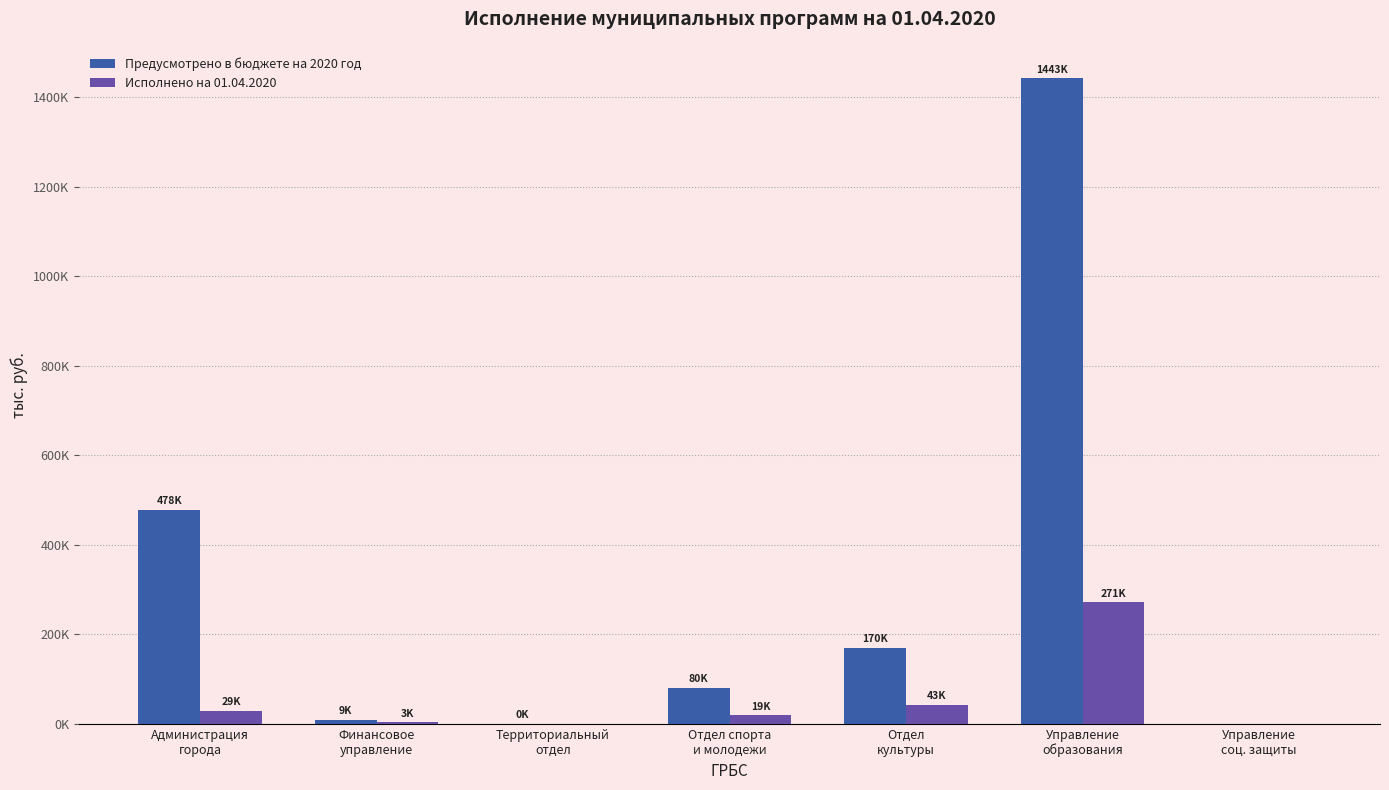

Are the bars horizontal?

No